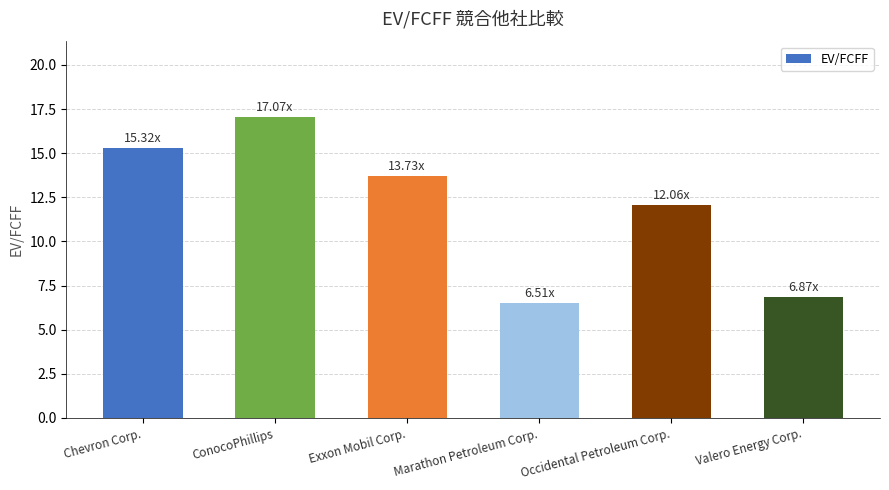

Are the bars grouped side by side (vs. stacked)?

No